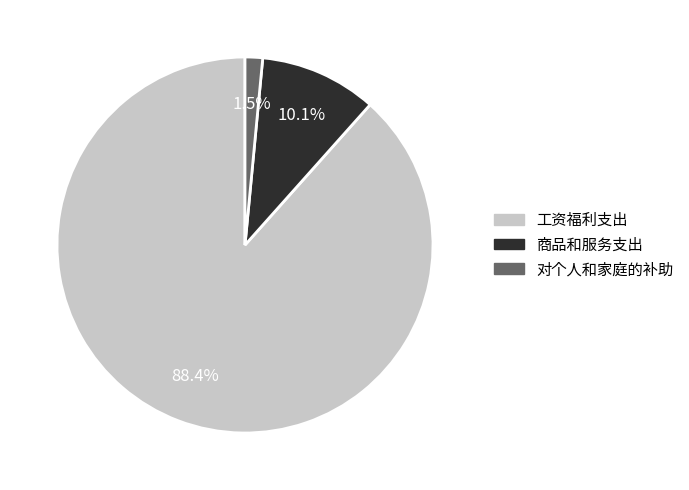

Combined, do 对个人和家庭的补助 and 商品和服务支出 account for over 50%?

No